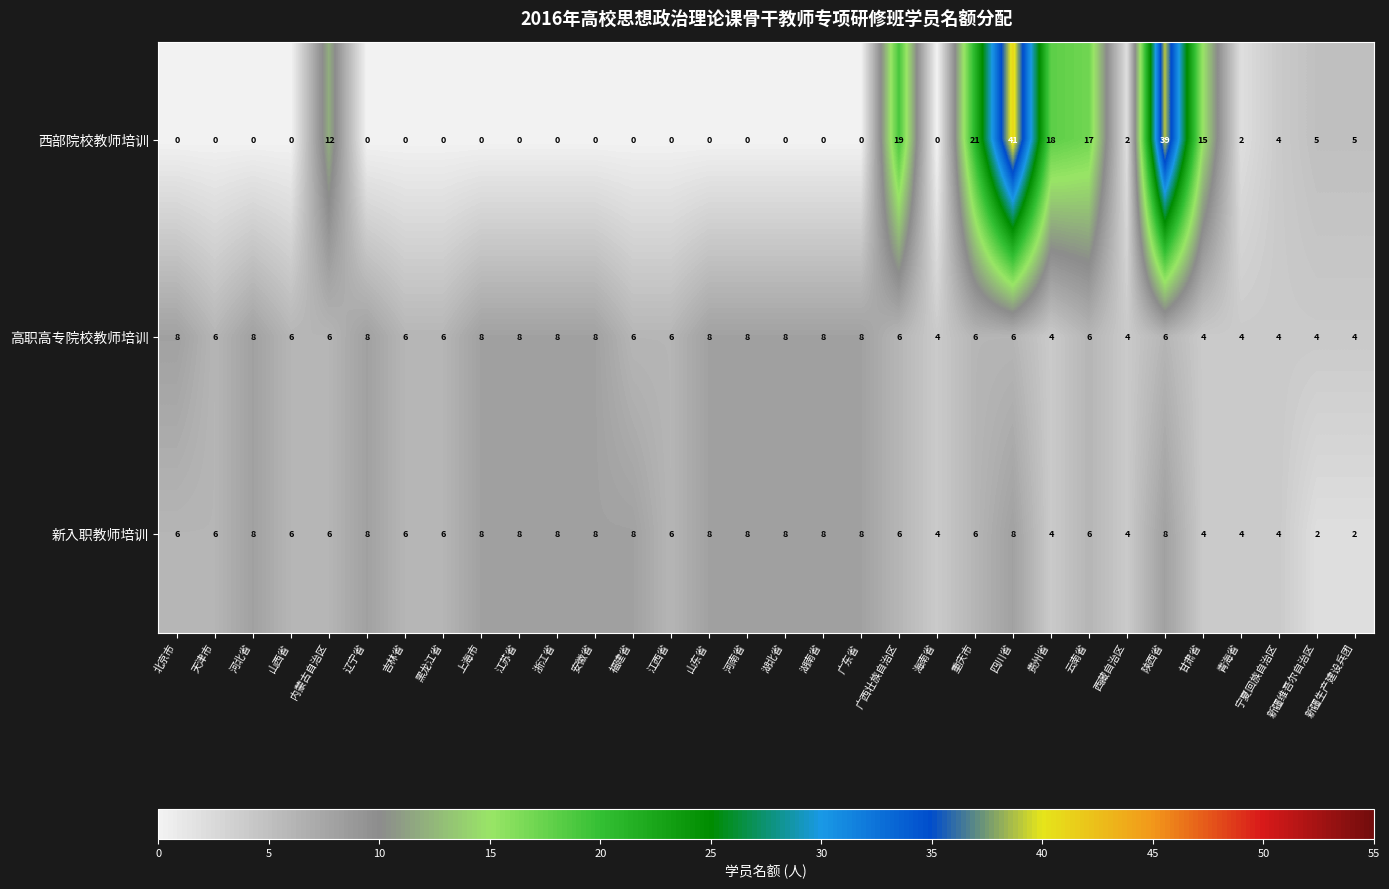

What is the difference between the highest and lowest values at 湖南省?

8